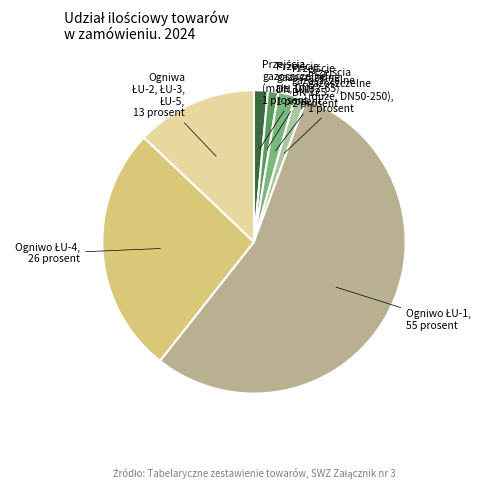

How many slices are in this pie chart?

7